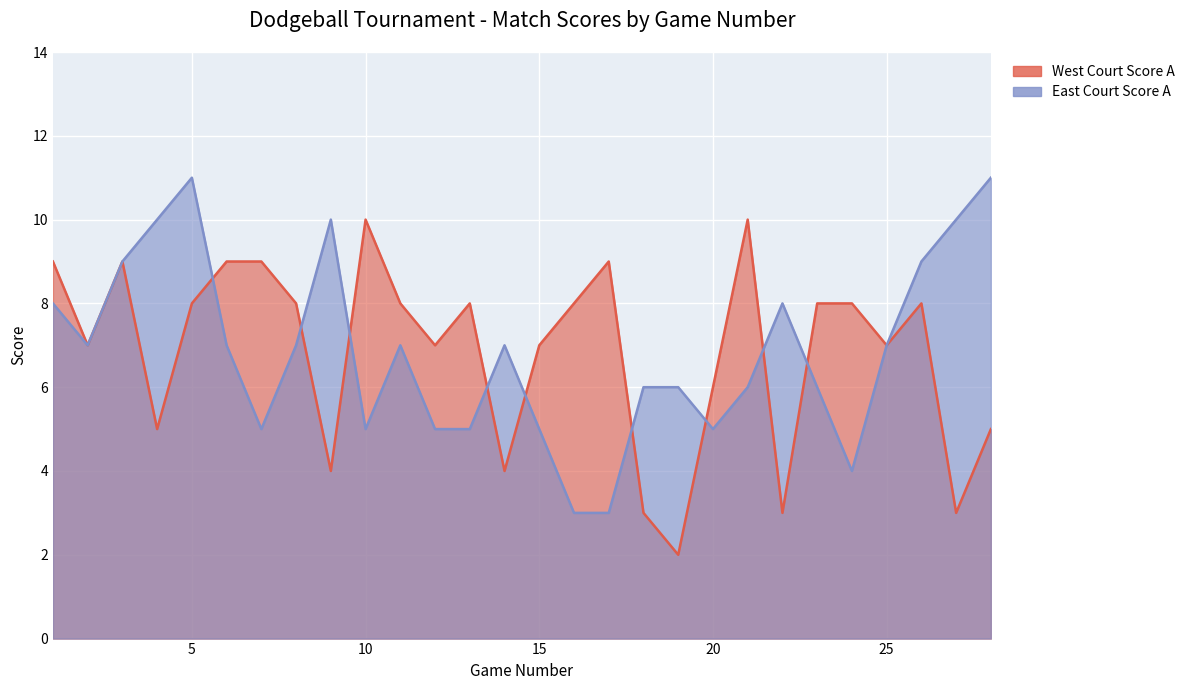

At how many categories does at least one series exceed 10?

2